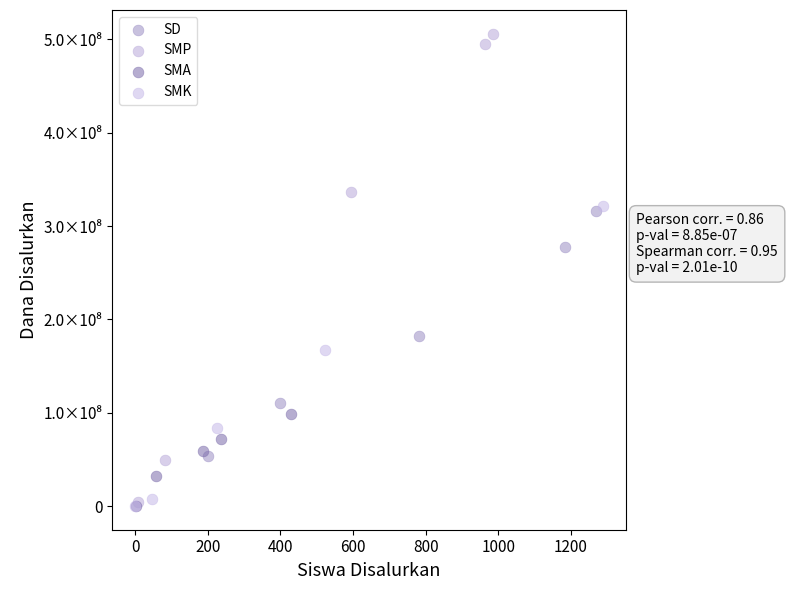

Which series reaches the maximum Y coordinate?

SMP